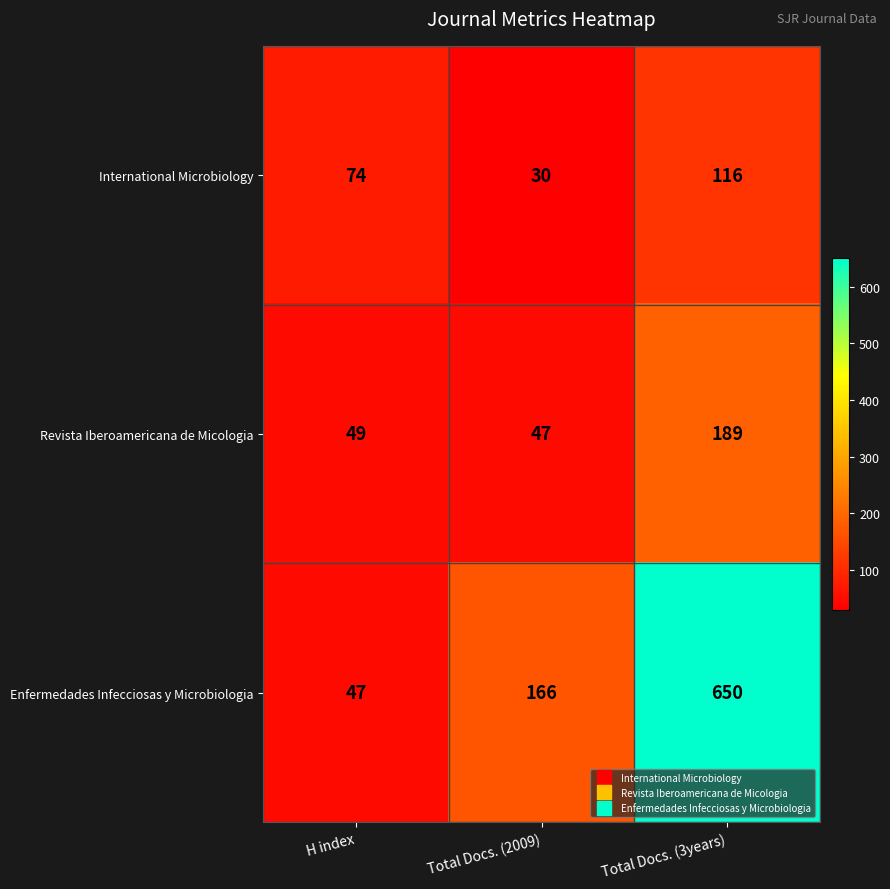

What is the maximum value shown in the chart?

650